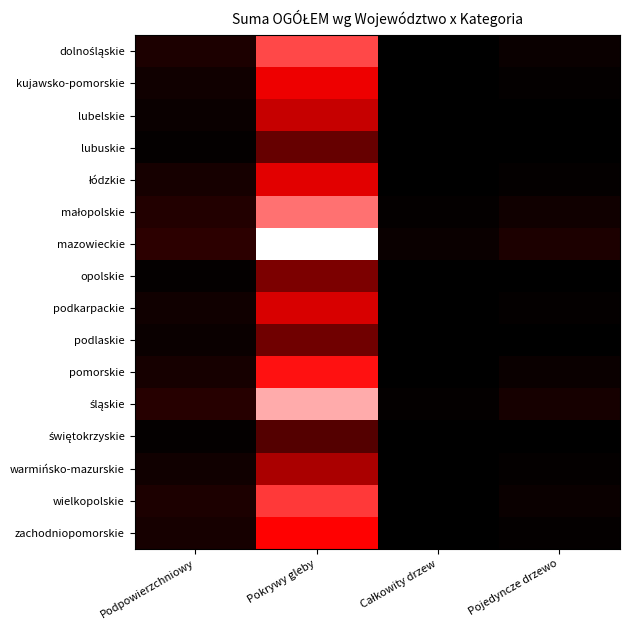

Which label corresponds to the largest value in the chart?

Pokrywy gleby